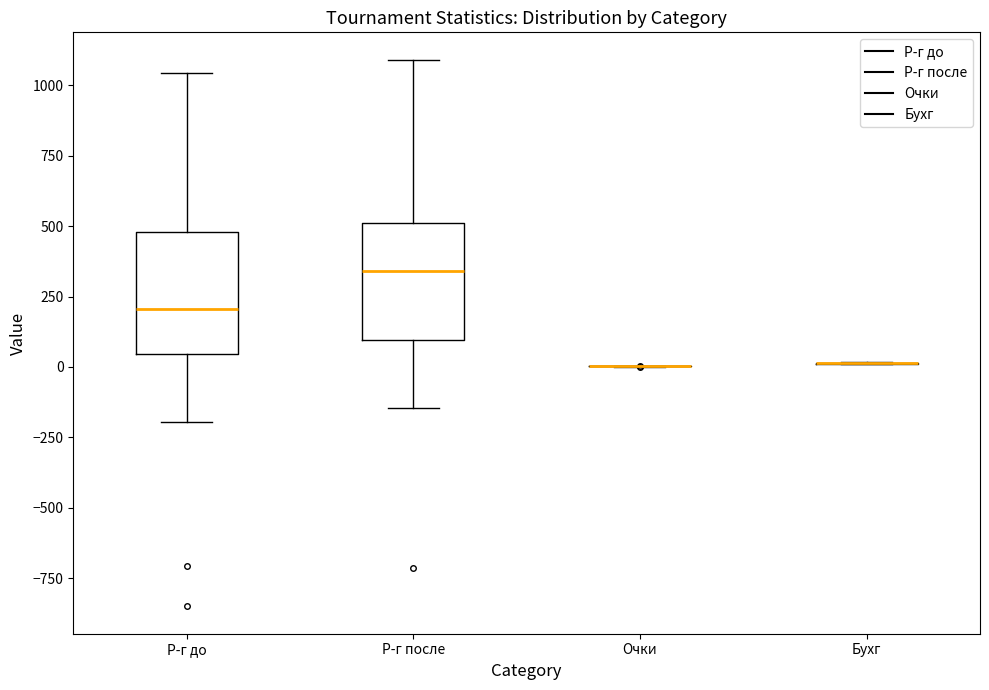

Reading left to right, transcribe this box plot: for each box, give where its median line is, the range the box spans, and where its two whiskers end, as read against the y-axis. The values are not printed on the chart, so give them approximately, as read against the axis.

Р-г до: median 200, box 50 to 500, whiskers -200 to 1050
Р-г после: median 350, box 100 to 500, whiskers -150 to 1100
Очки: box collapsed to a line at 0, whiskers 0 to 0
Бухг: box collapsed to a line at 0, whiskers 0 to 0